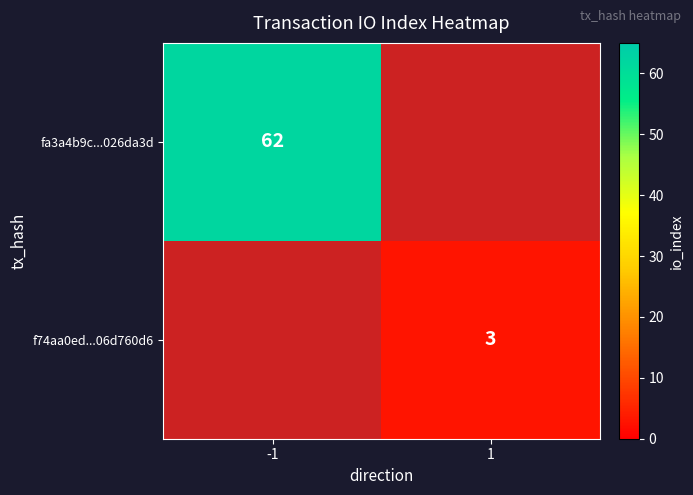

True or false: fa3a4b9c...026da3d has a value of 62 at -1.

True